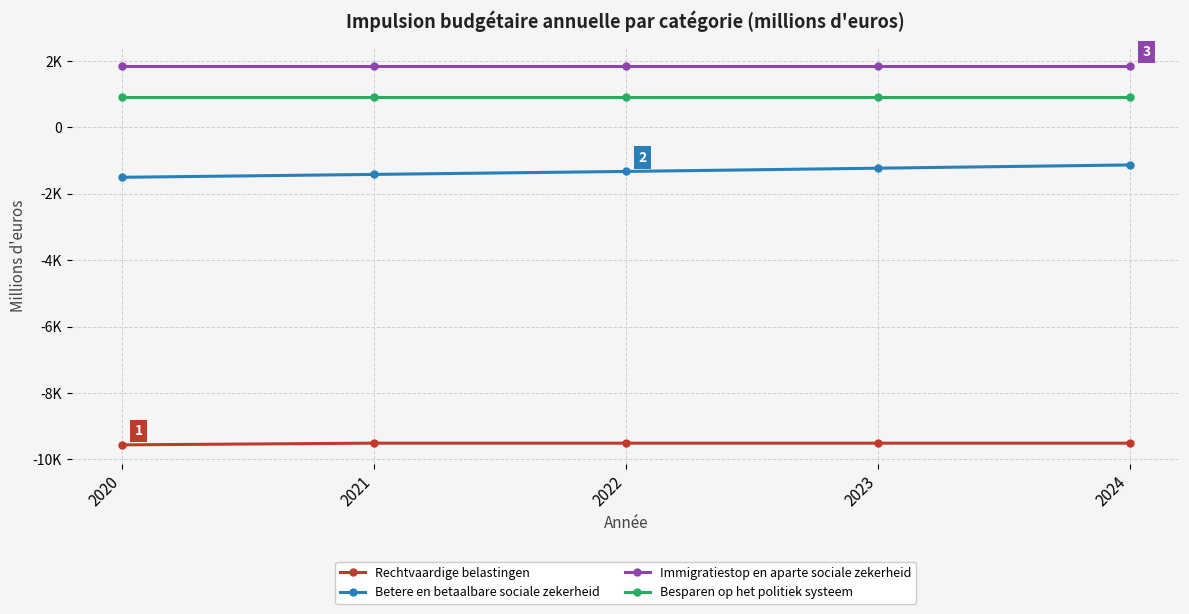

Is this an area chart (filled region under the line)?

No